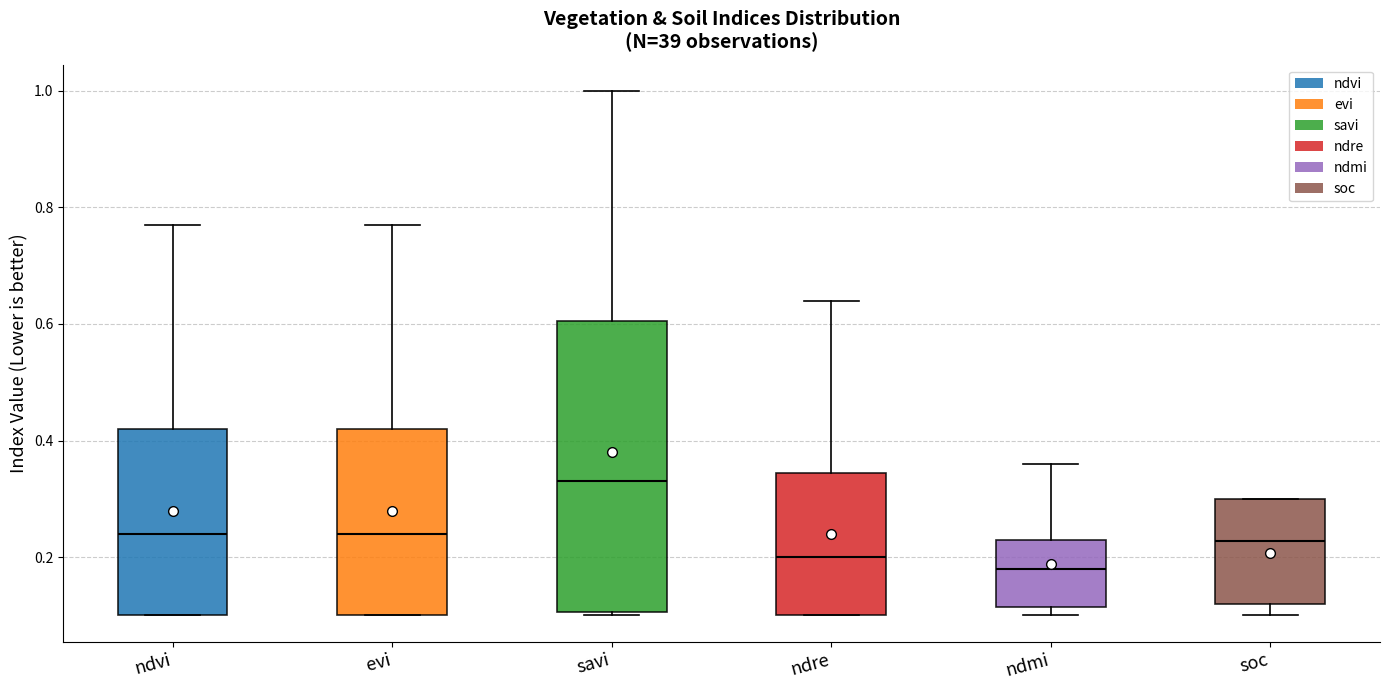

Comparing the boxes themselves (not the whiskers), which one is the tallest?

savi